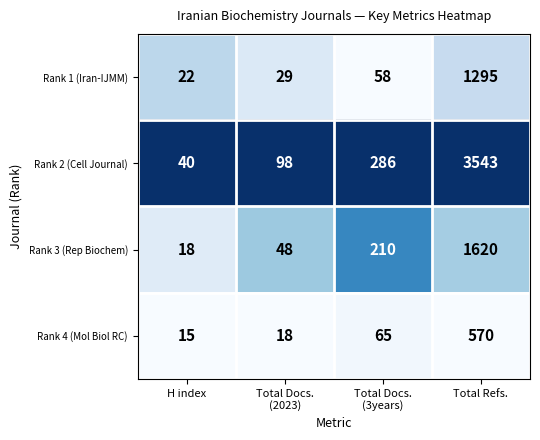

The Rank 2 (Cell Journal) series shows 58 at H index. True or false?

False